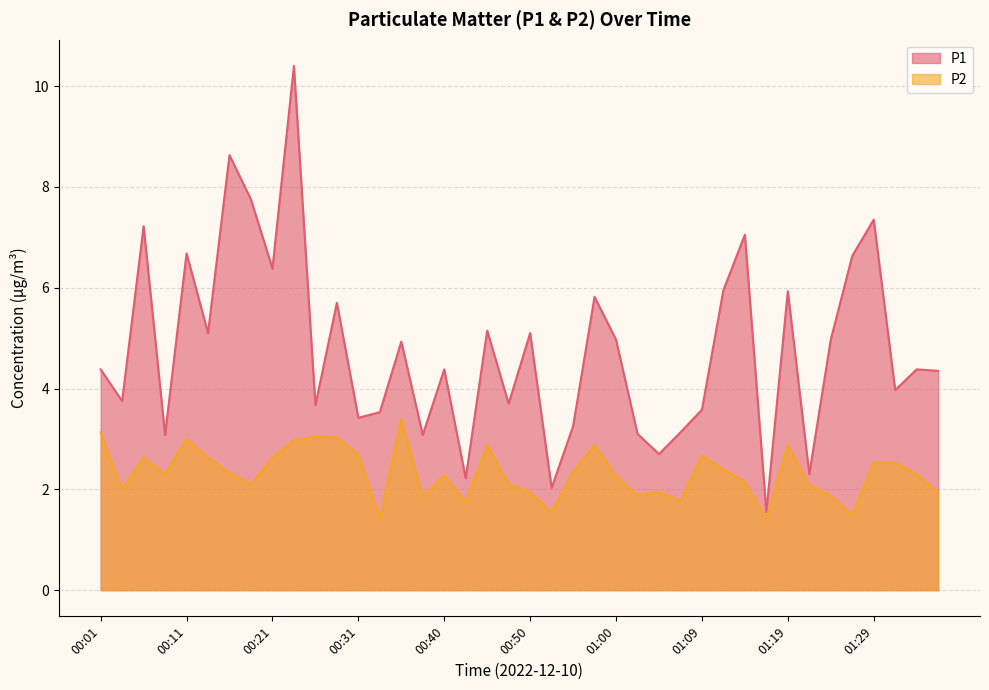

At how many categories does at least one series exceed 3?

35